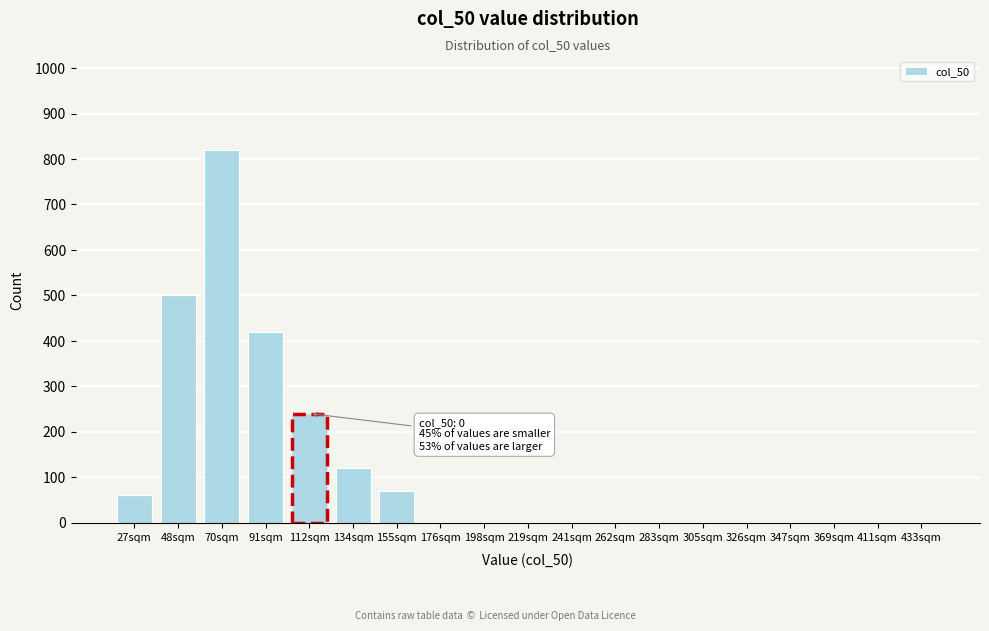

Reading left to right, what are all the values shown in this chart?

27sqm=60	48sqm=500	70sqm=820	91sqm=420	112sqm=240	134sqm=120	155sqm=70	176sqm=0	198sqm=0	219sqm=0	241sqm=0	262sqm=0	283sqm=0	305sqm=0	326sqm=0	347sqm=0	369sqm=0	411sqm=0	433sqm=0